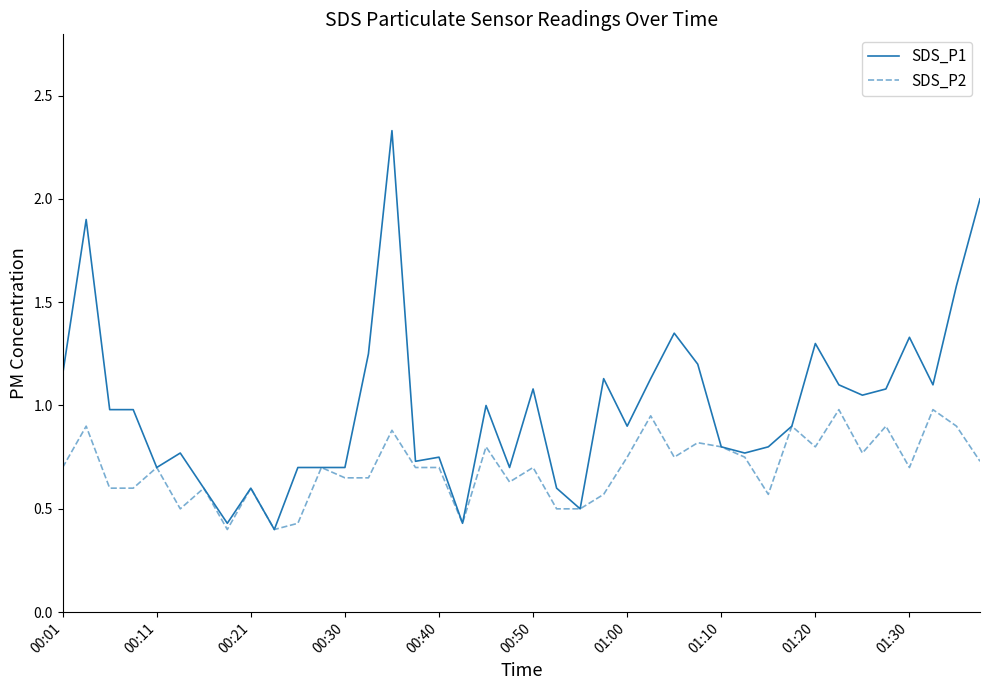

Which series has the largest total across all categories?

SDS_P1